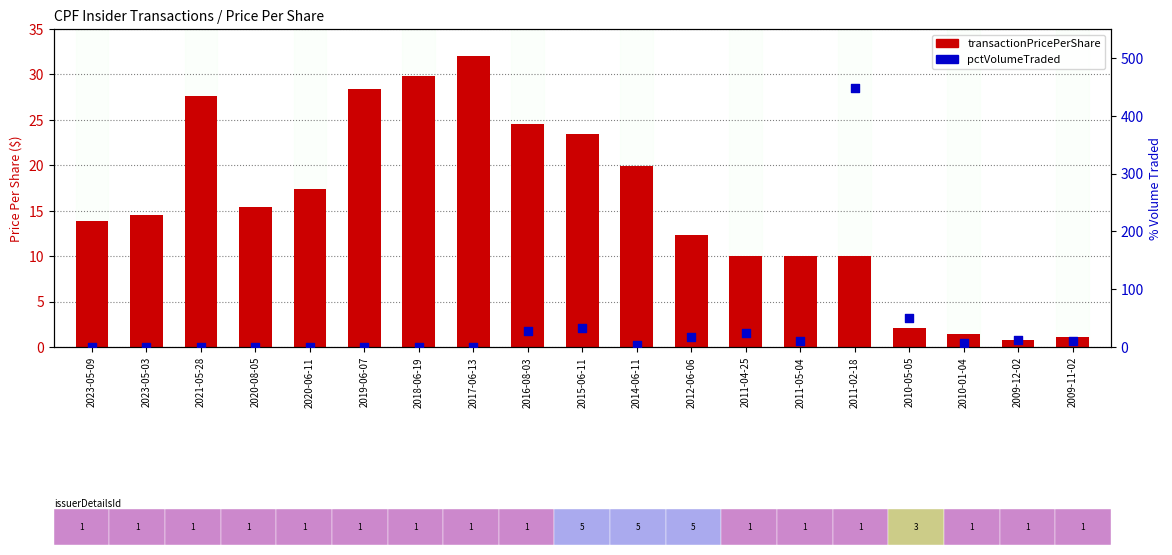

At which category is the sum across all series the highest?

2011-02-18